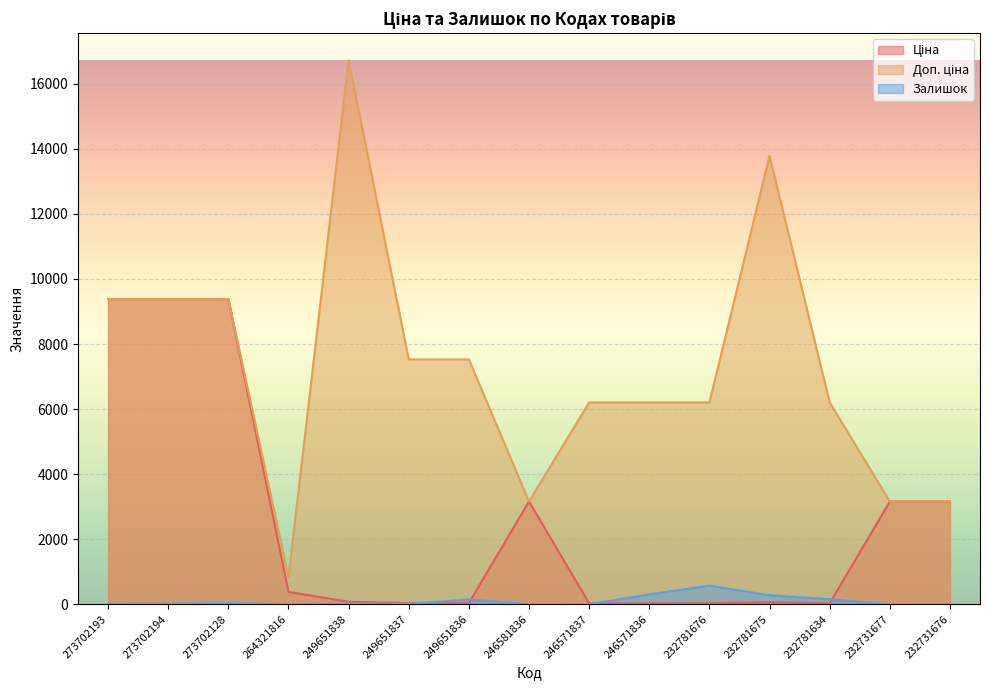

What is the label of the 2nd point from the right?

232731677